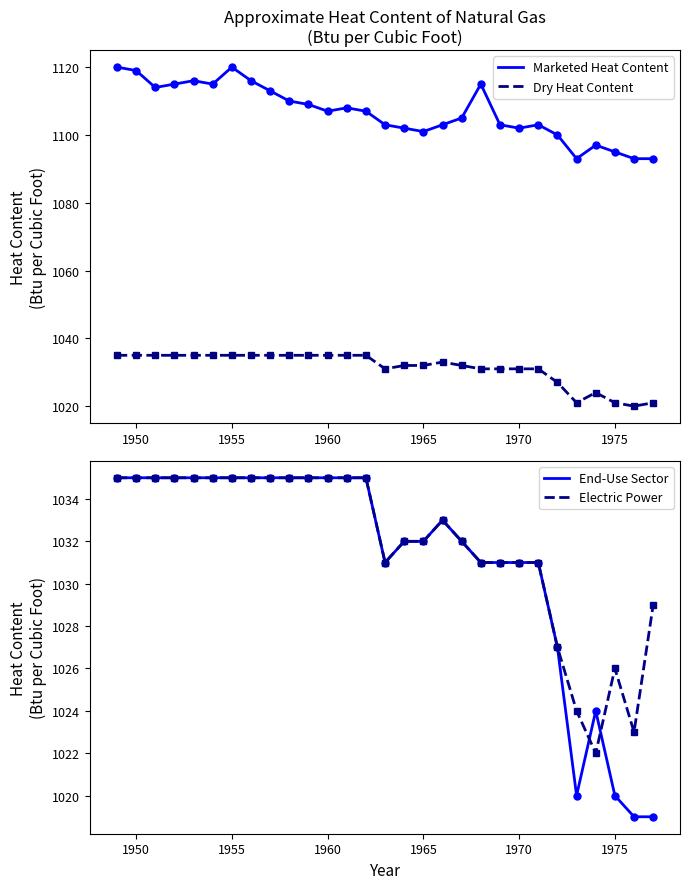

Reading left to right, list all the values displayed in this chart.

Marketed Heat Content: 1120	1119	1114	1115	1116	1115	1120	1116	1113	1110	1109	1107	1108	1107	1103	1102	1101	1103	1105	1115	1103	1102	1103	1100	1093	1097	1095	1093	1093
Dry Heat Content: 1035	1035	1035	1035	1035	1035	1035	1035	1035	1035	1035	1035	1035	1035	1031	1032	1032	1033	1032	1031	1031	1031	1031	1027	1021	1024	1021	1020	1021
End-Use Sector: 1035	1035	1035	1035	1035	1035	1035	1035	1035	1035	1035	1035	1035	1035	1031	1032	1032	1033	1032	1031	1031	1031	1031	1027	1020	1024	1020	1019	1019
Electric Power: 1035	1035	1035	1035	1035	1035	1035	1035	1035	1035	1035	1035	1035	1035	1031	1032	1032	1033	1032	1031	1031	1031	1031	1027	1024	1022	1026	1023	1029